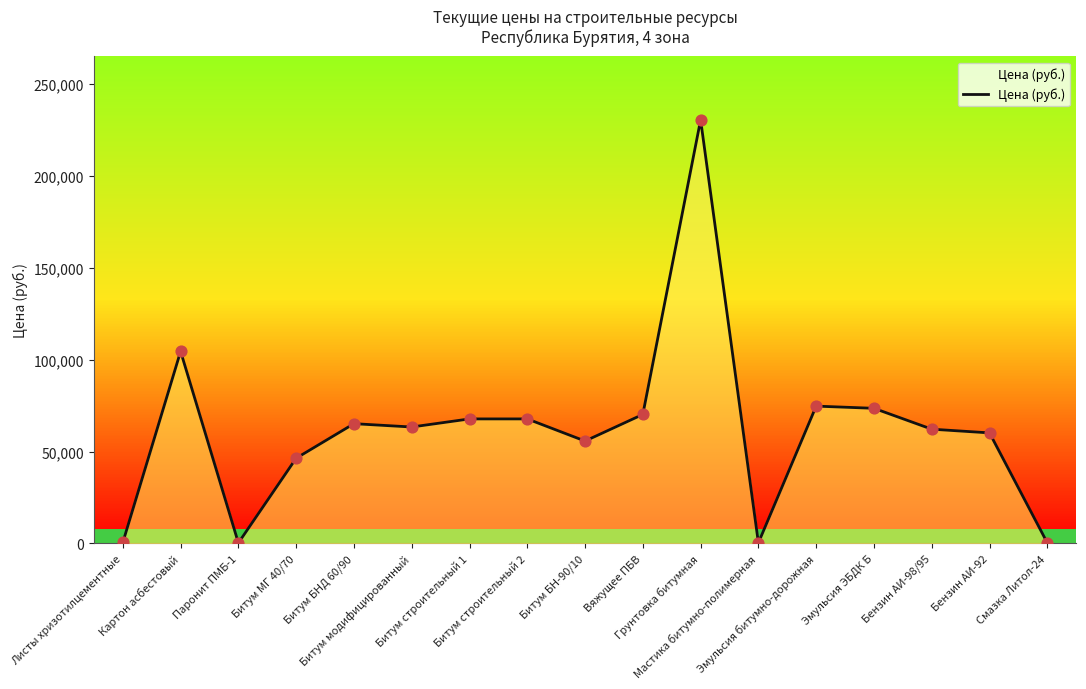

What is the change in value from Мастика битумно-полимерная to Эмульсия битумно-дорожная?

+74461.3